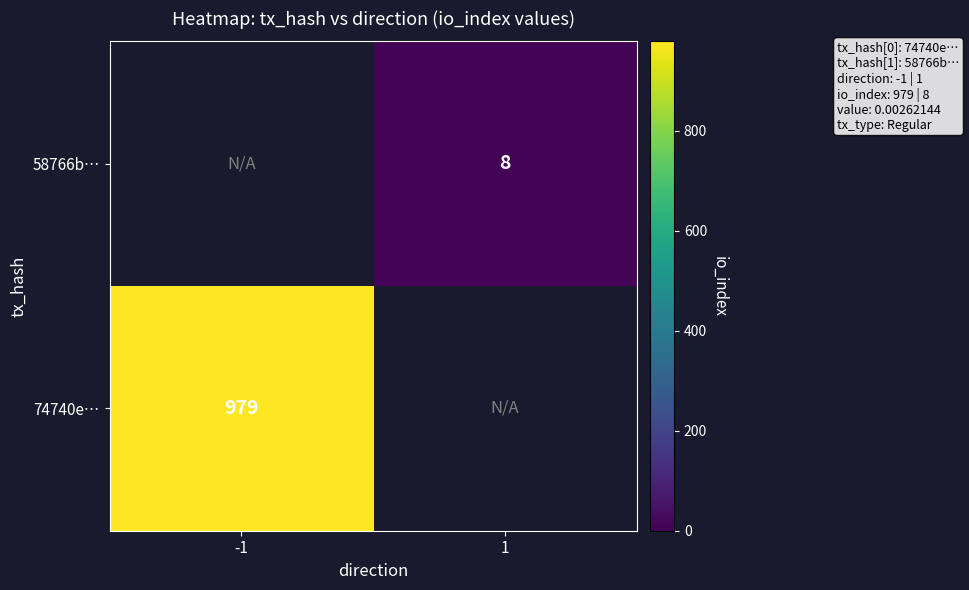

The value of 74740e… at -1 is 979. True or false?

True